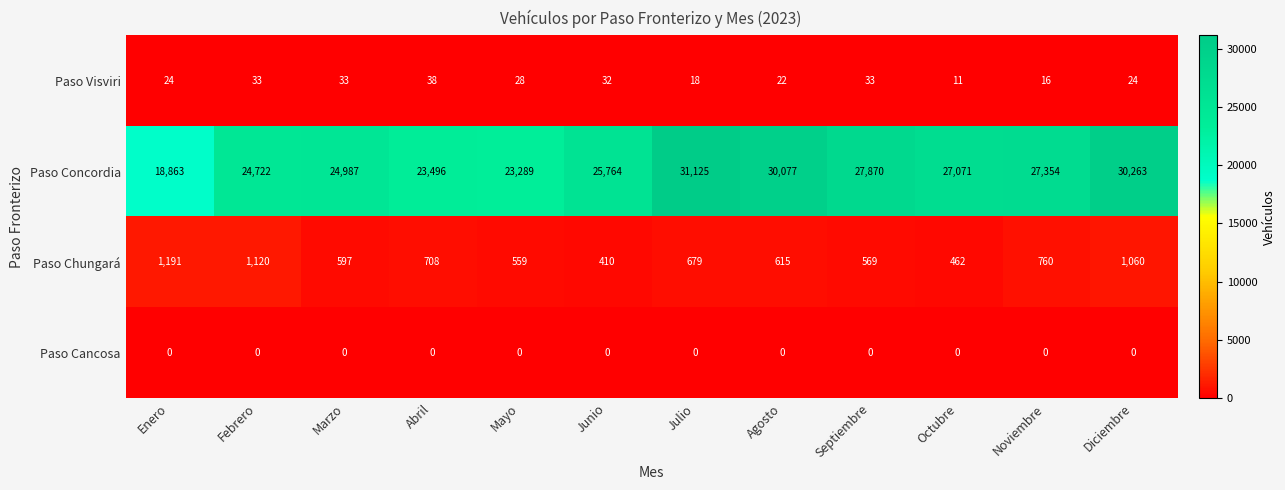

At which label does Paso Visviri reach its minimum?

Octubre